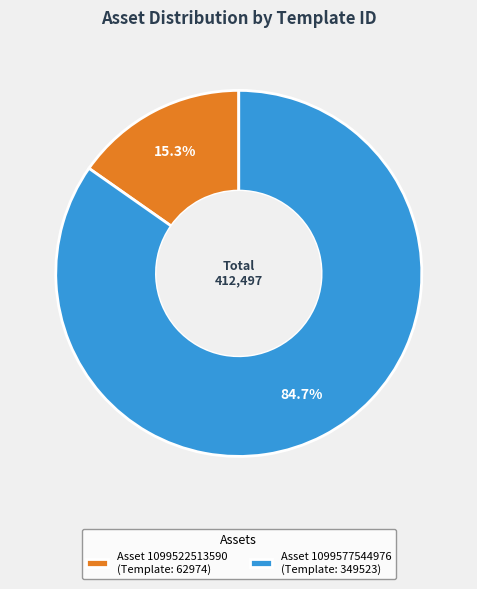

Which category has the smallest portion of the pie?

Asset 1099522513590 (Template: 62974)